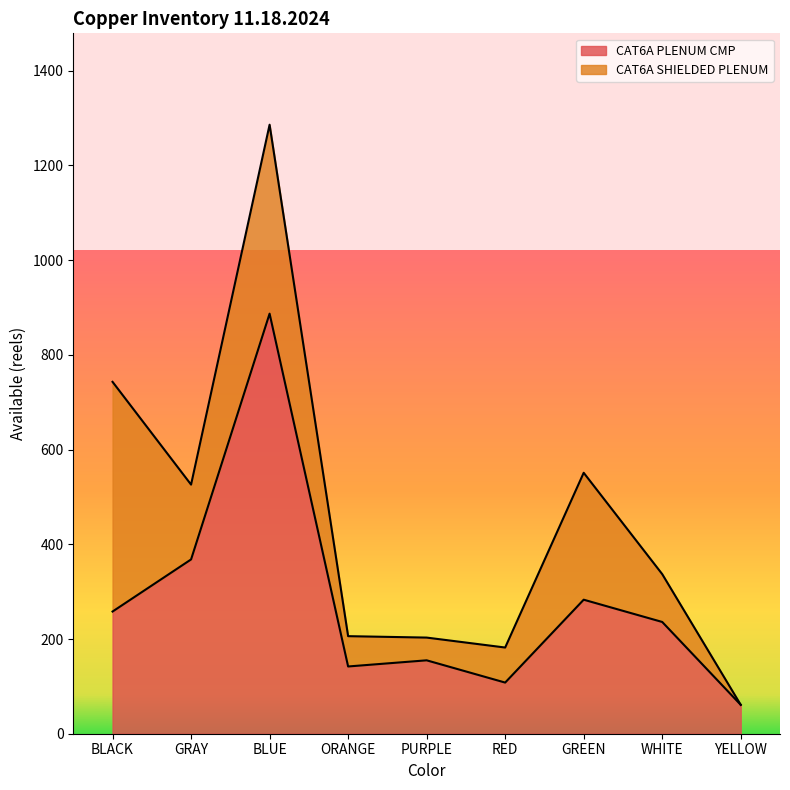

Which label corresponds to the smallest value in the chart?

YELLOW